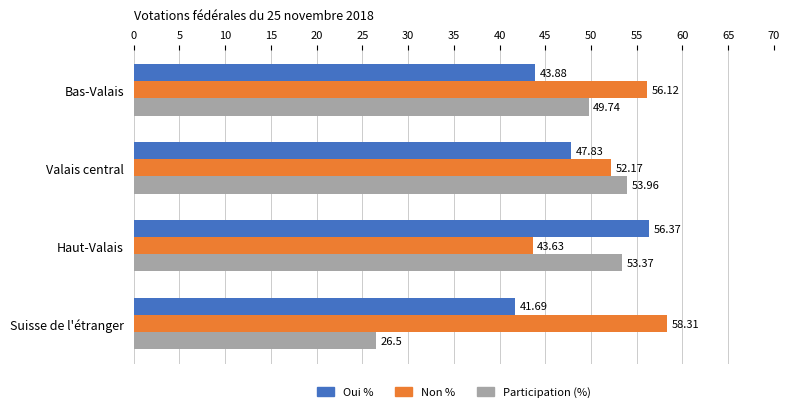

At which label is Oui % closest to 49?

Valais central